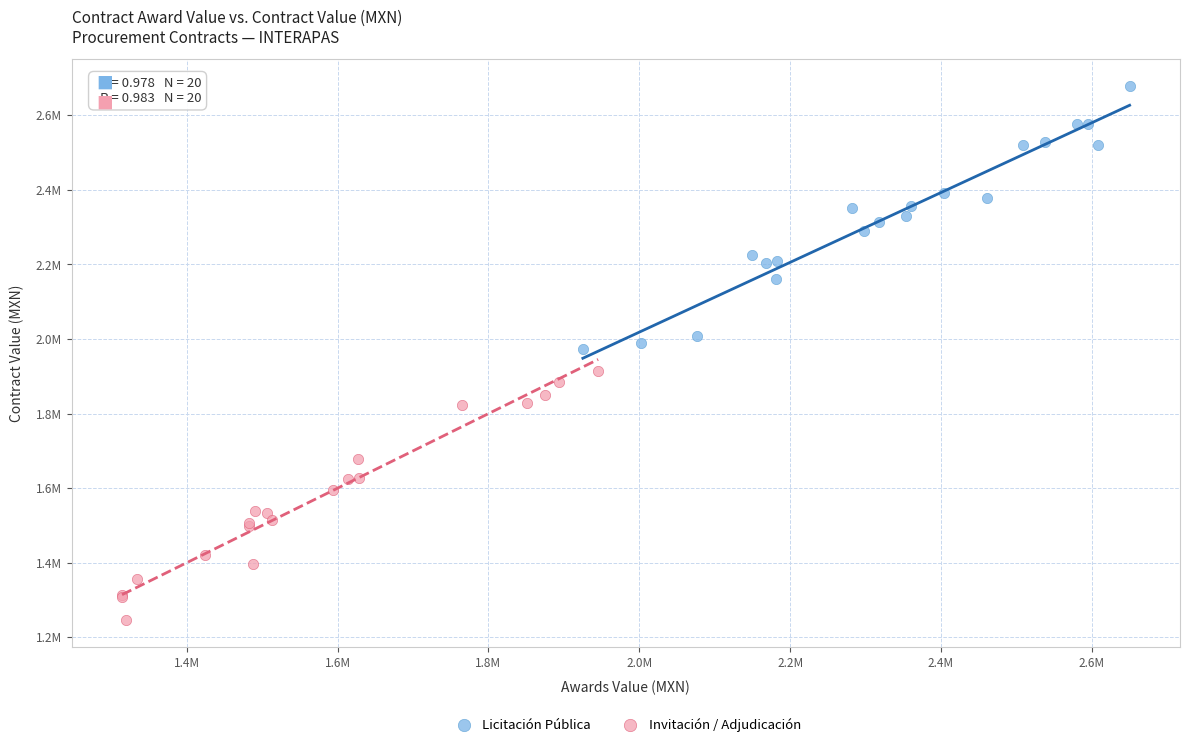

What are all the series names shown in the legend?

Licitación Pública, Invitación / Adjudicación